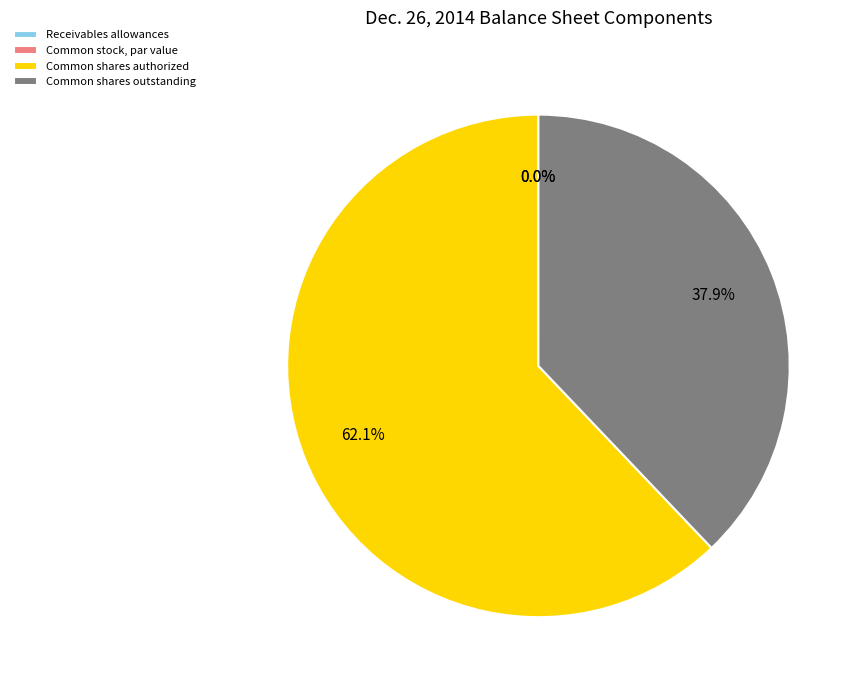

Count the number of slices in the pie.

4